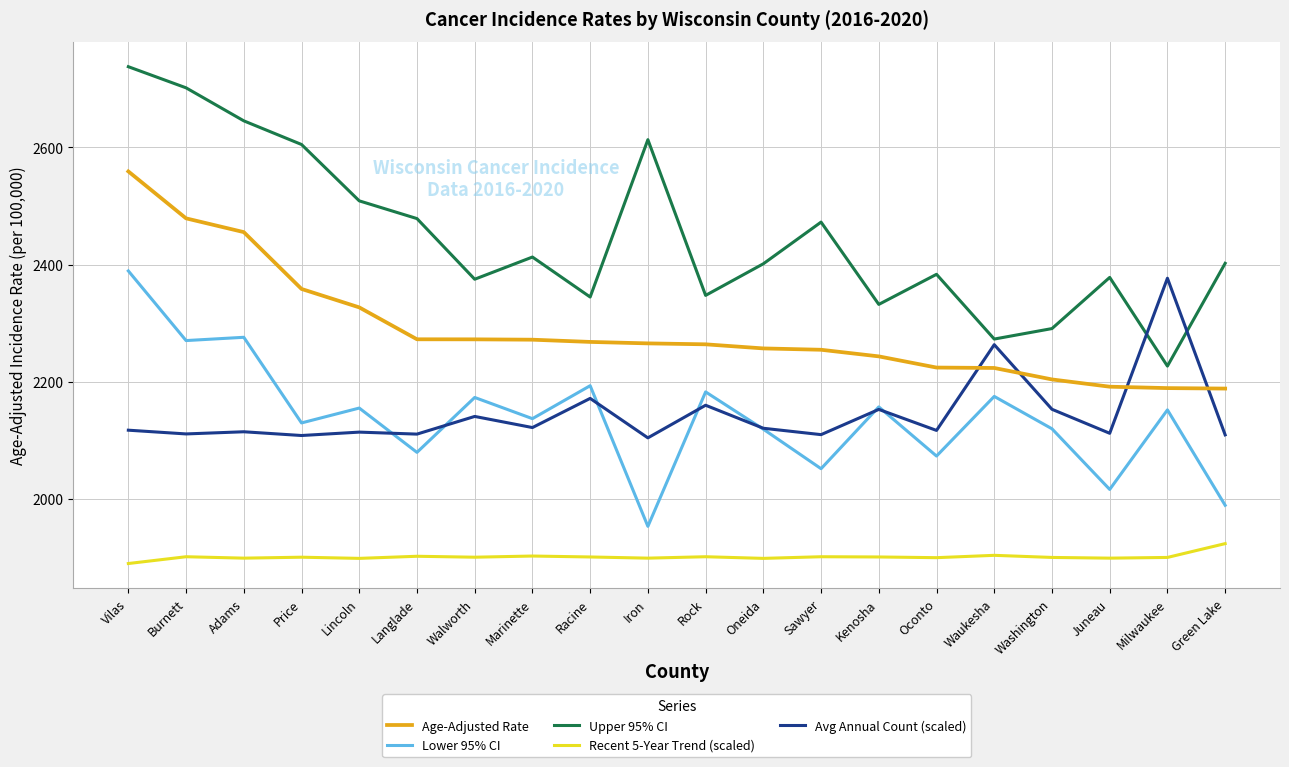

True or false: Lower 95% CI has a value of 1461.0 at Kenosha.

False